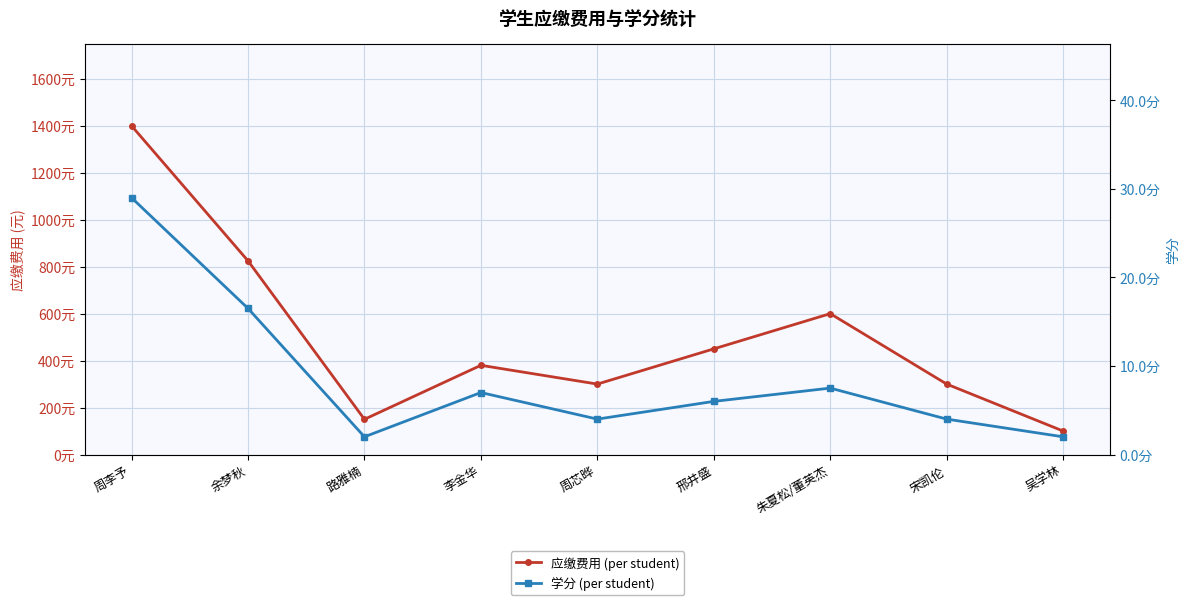

At which label is 学分 (per student) closest to 15?

余梦秋